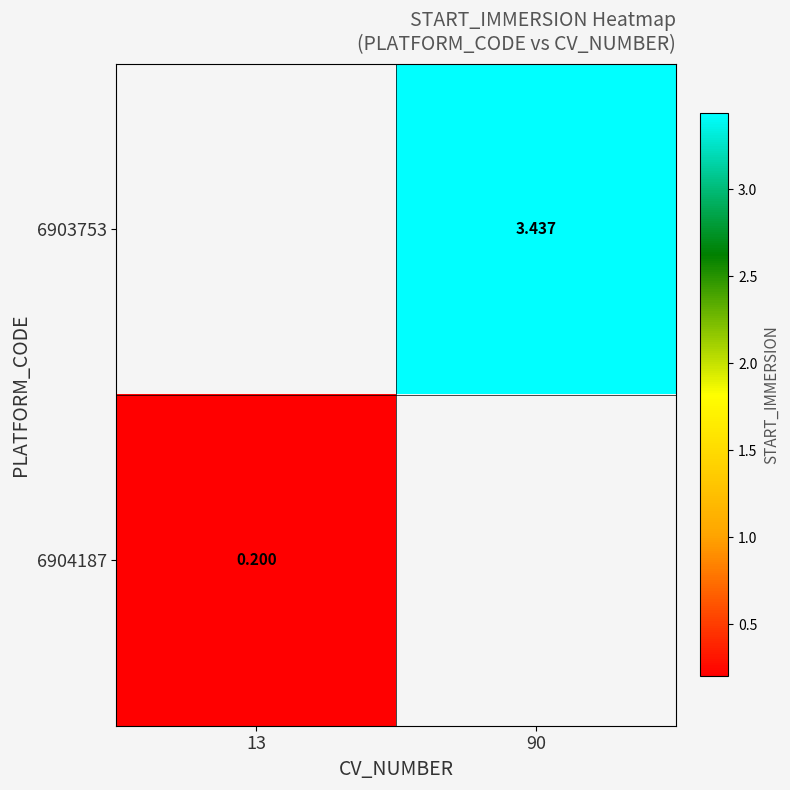

Which label corresponds to the largest value in the chart?

90